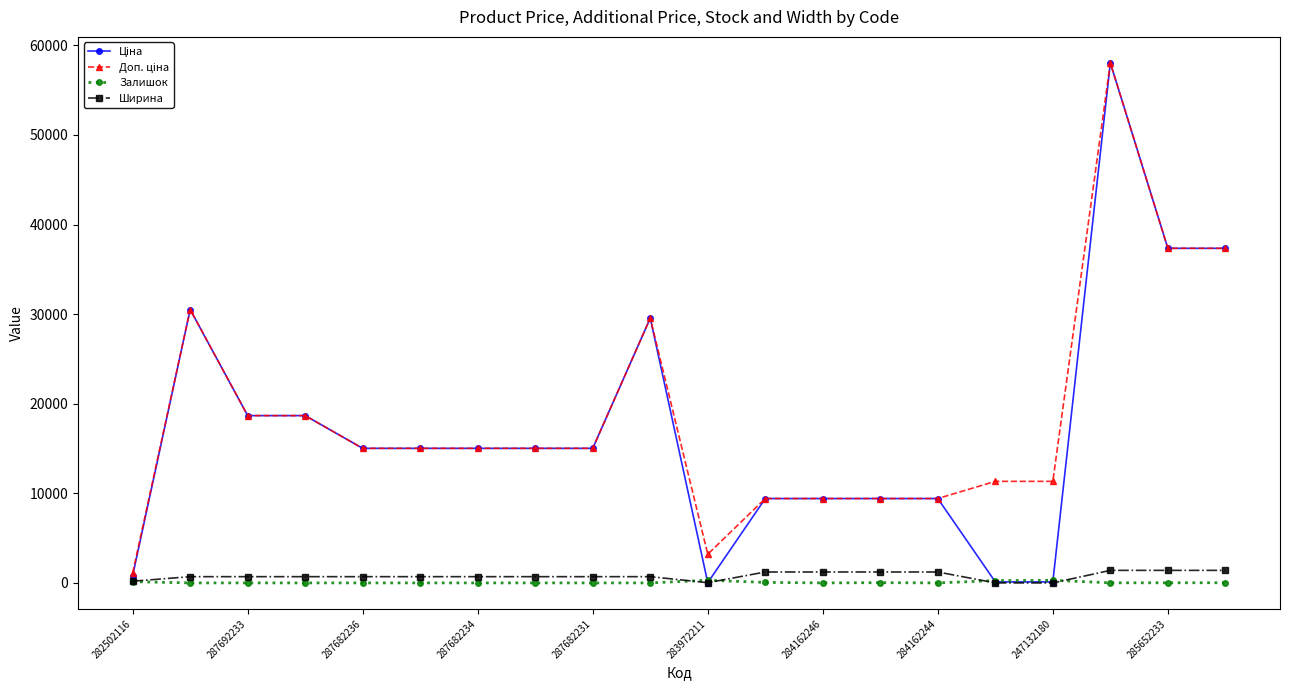

What is the greatest value displayed?

58037.0